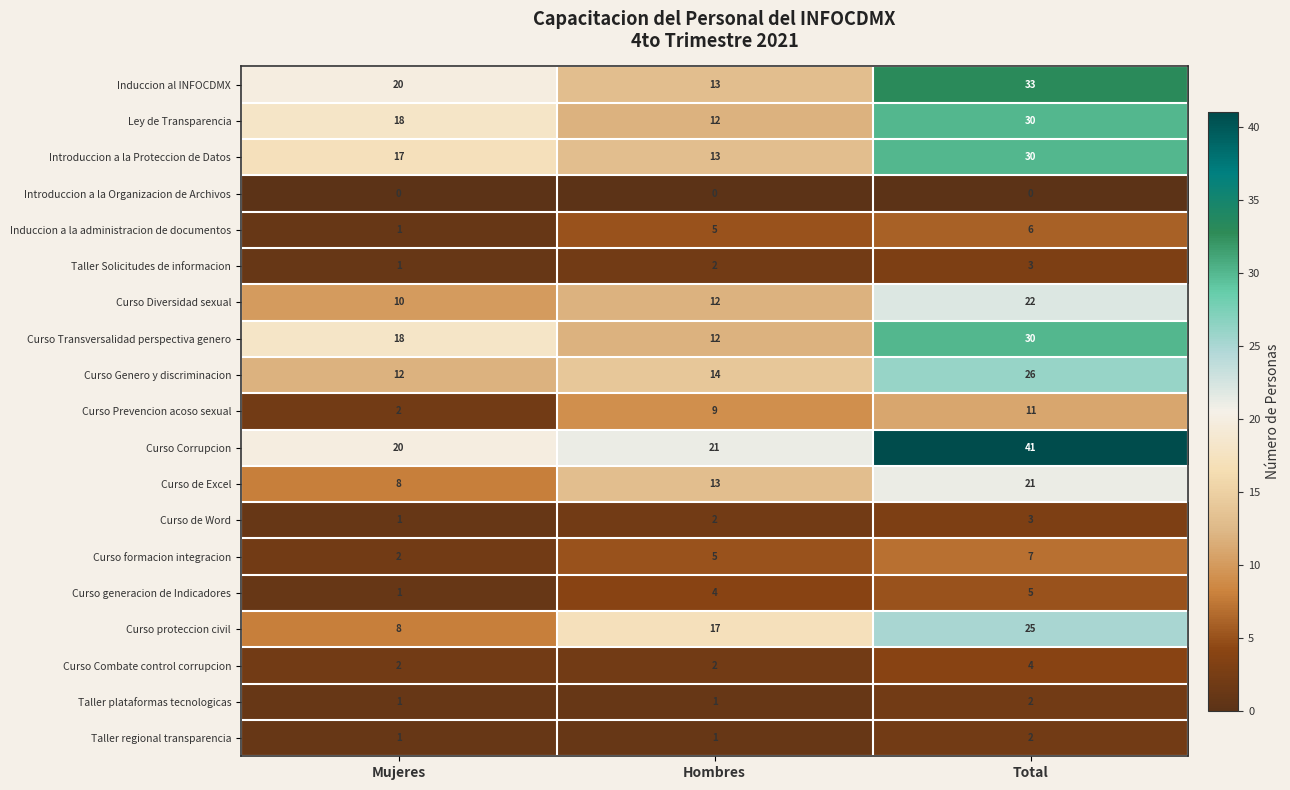

What is the sum of all Curso formacion integracion values?

14